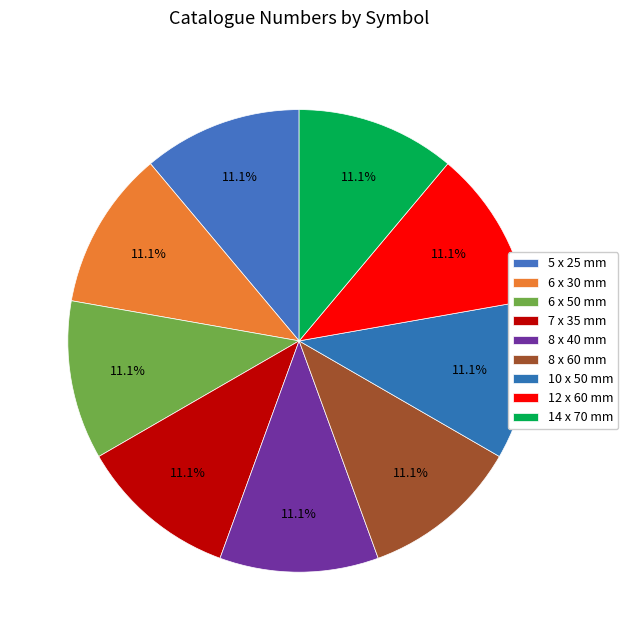

How many slices are in this pie chart?

9